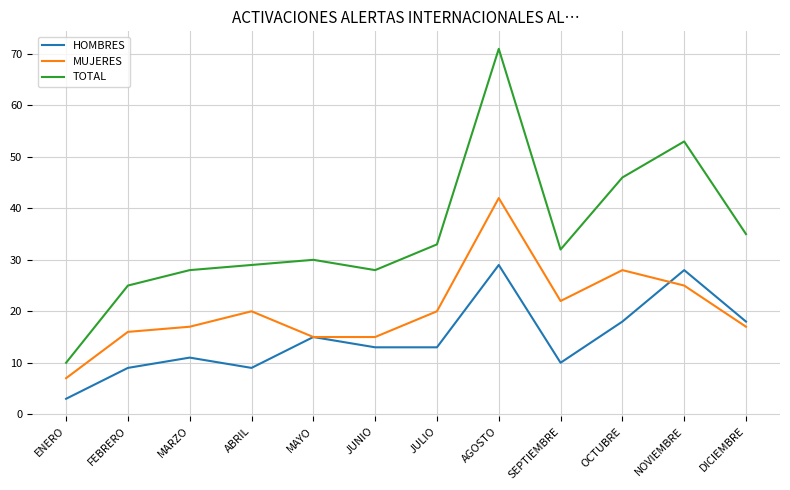

What position from the left is FEBRERO?

2